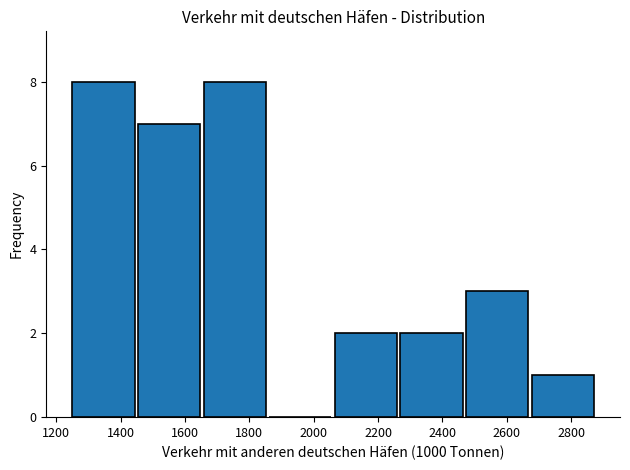

Reading left to right, transcribe this chart: for each bar, give the range it covers on the x-axis and its height. Neither the bar edges nor the heights are printed on the chart, so give them approximately, as read against the axes.

1240 to 1440: 8
1440 to 1660: 7
1660 to 1860: 8
1860 to 2060: 0
2060 to 2260: 2
2260 to 2460: 2
2460 to 2680: 3
2680 to 2880: 1